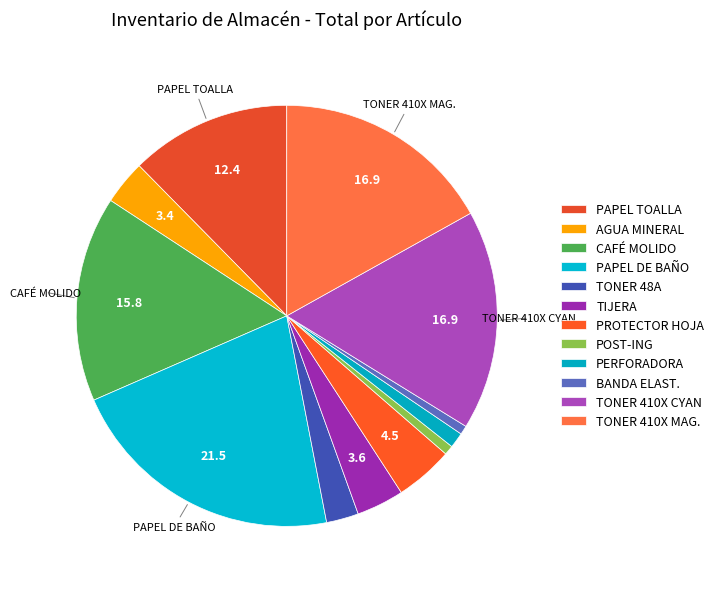

Count the number of slices in the pie.

12